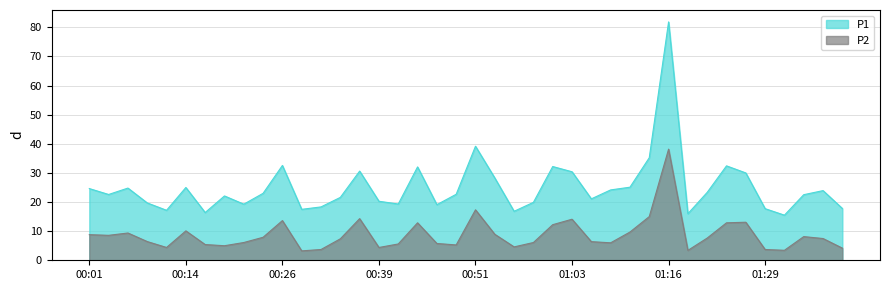

Which series has the largest range (max minus min)?

P1